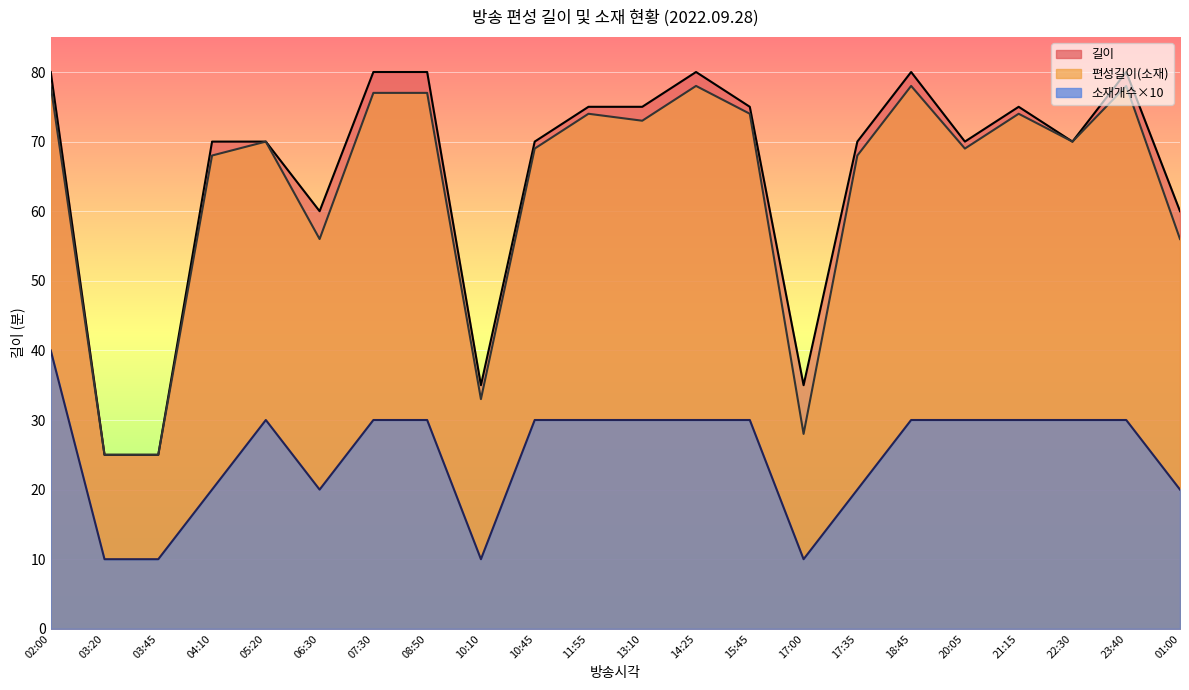

Which category has the highest value across all series?

02:00